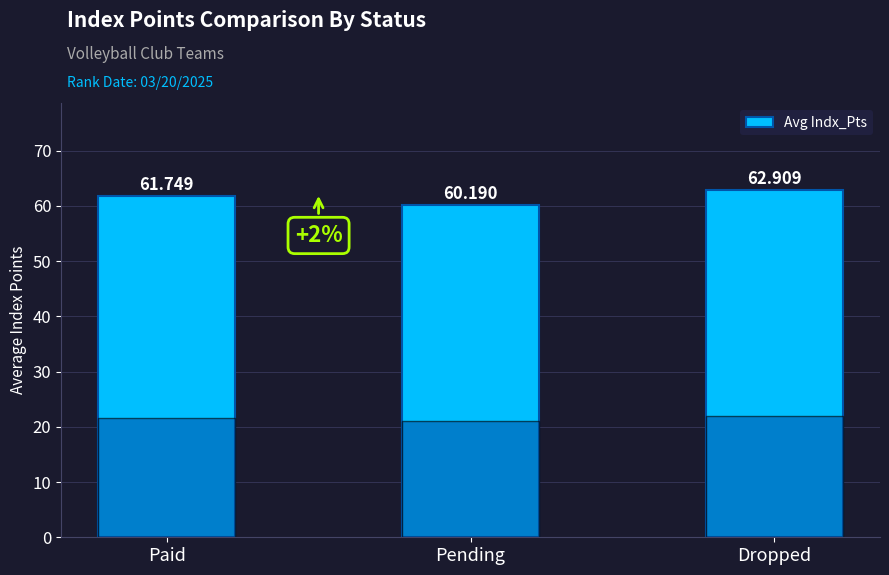

Rank the categories by value from highest to lowest.

Dropped, Paid, Pending